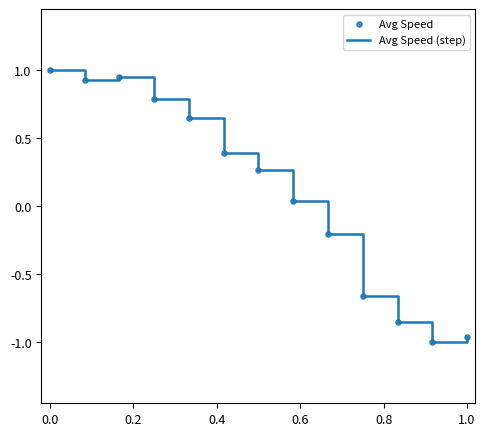

Is this an area chart (filled region under the line)?

No